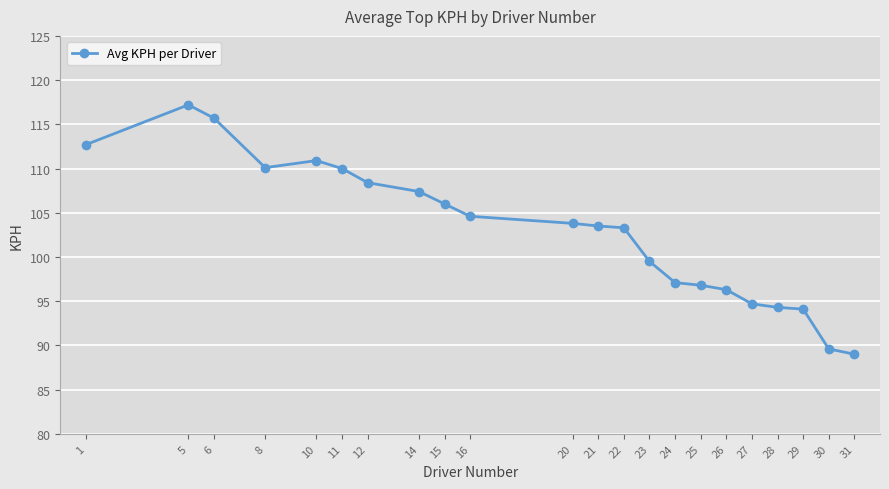

What is the approximate value at 29?

94.1